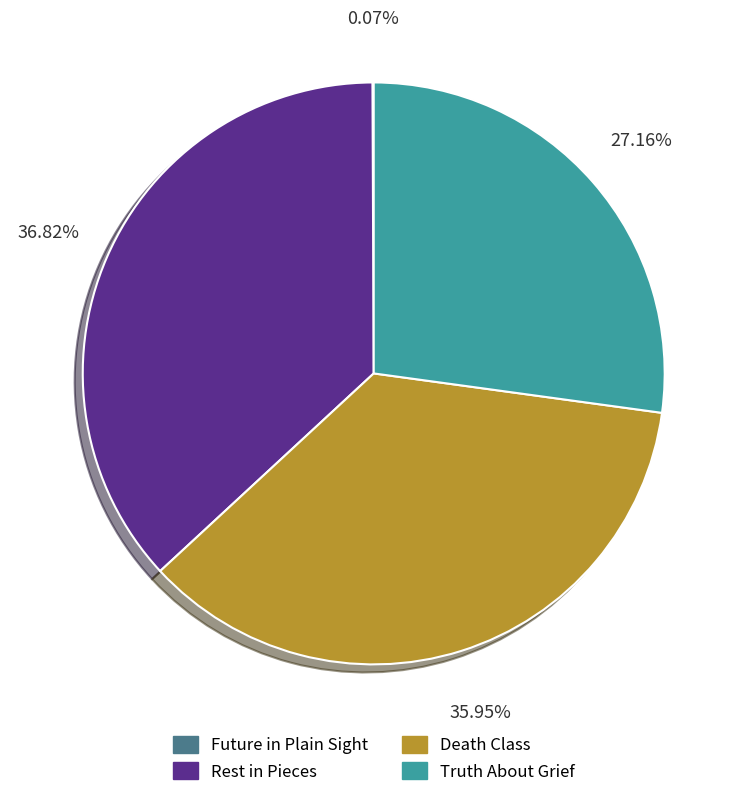

To the nearest percent, what portion does Death Class represent?

36%